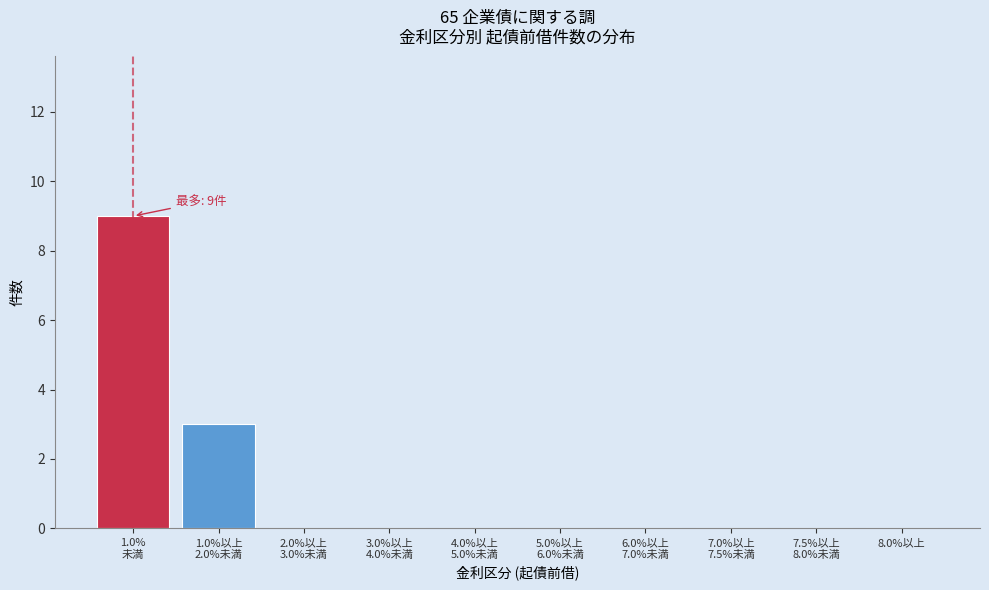

True or false: the data shows 3 at 8.0%以上.

False